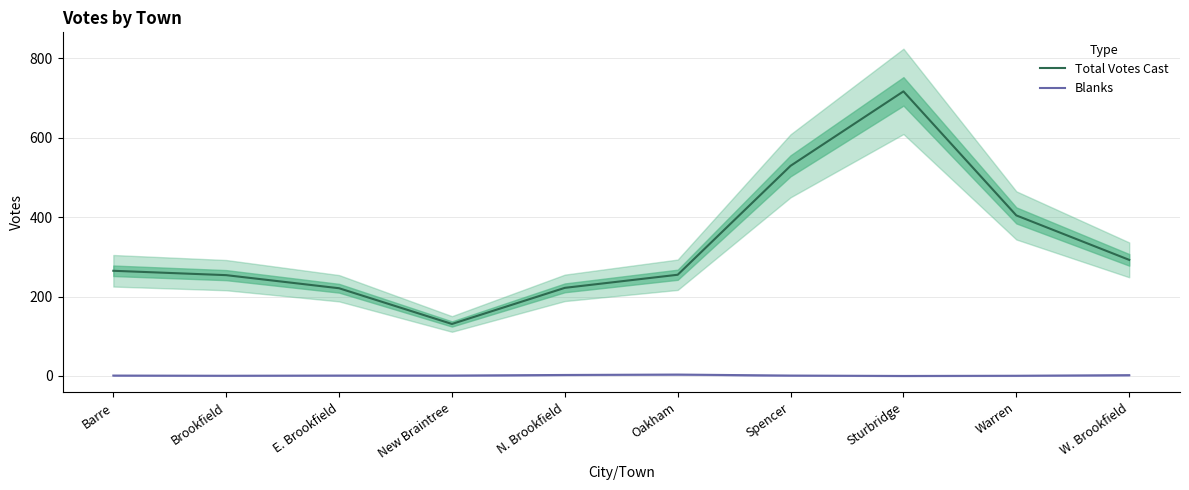

Between Spencer and Warren, which is larger?

Spencer